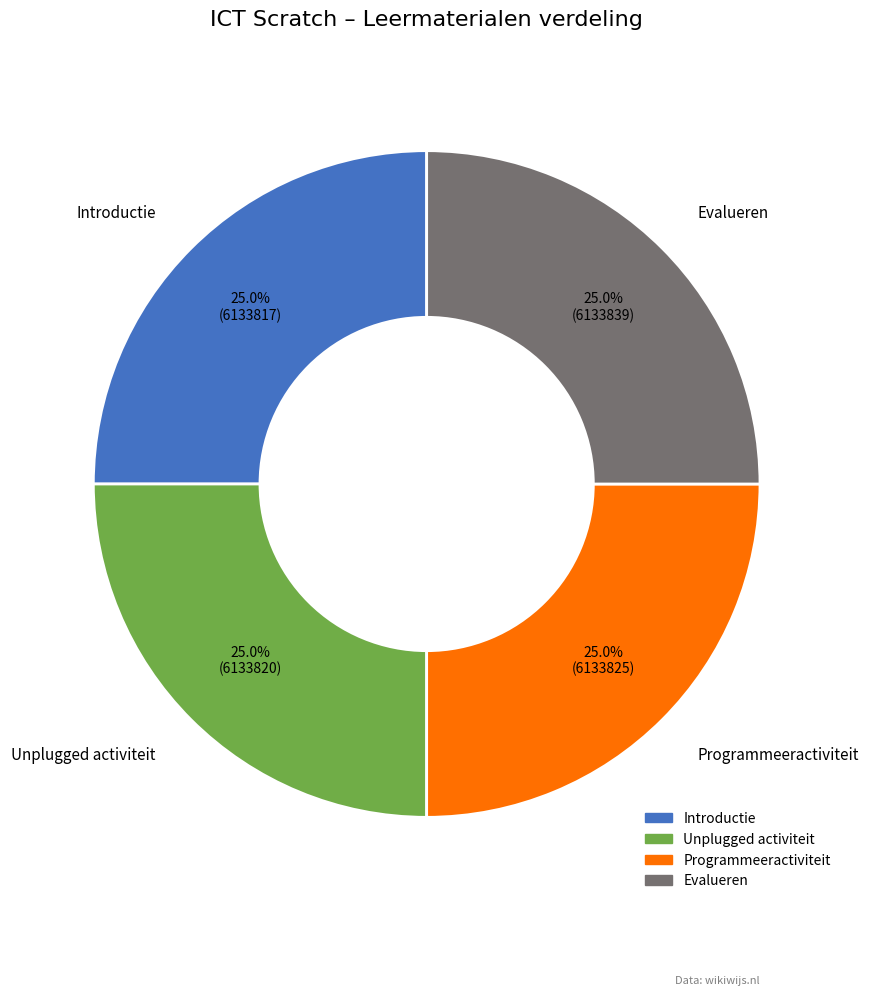

To the nearest percent, what portion does Programmeeractiviteit represent?

25%